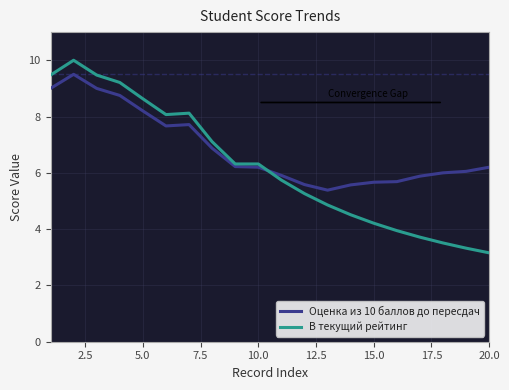

What is the lowest value of the Оценка из 10 баллов до пересдач series?

5.4